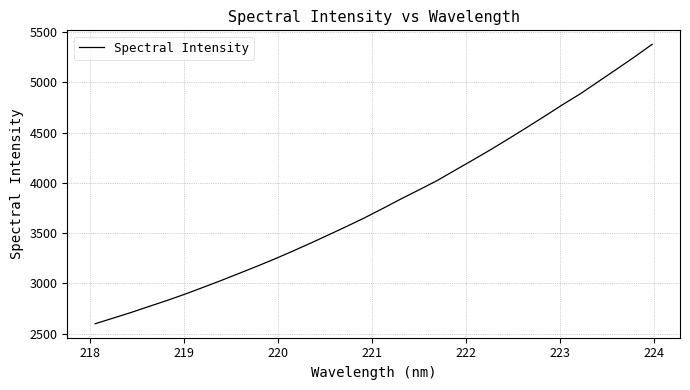

What is the minimum value shown in the chart?

2598.4